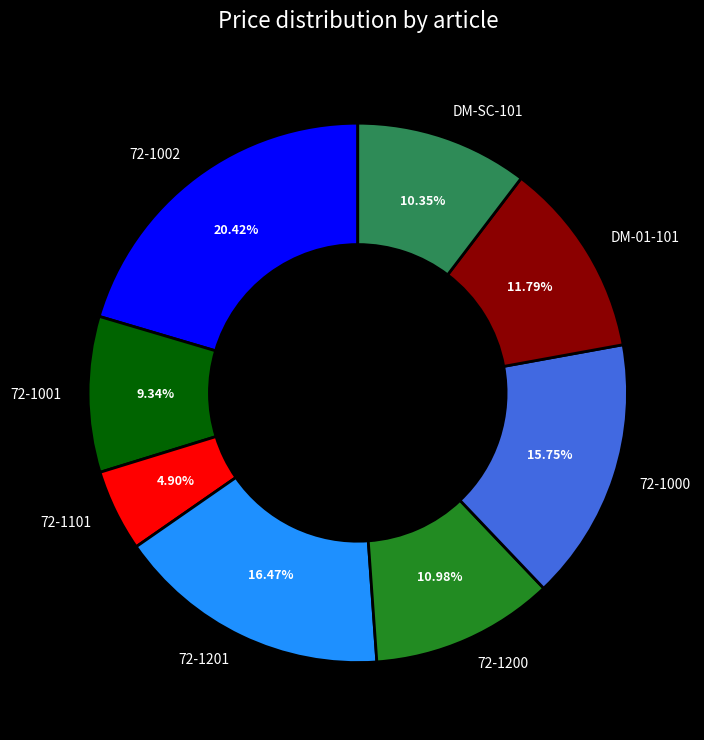

What is the ratio of the value at DM-01-101 to the value at 72-1001?

1.3